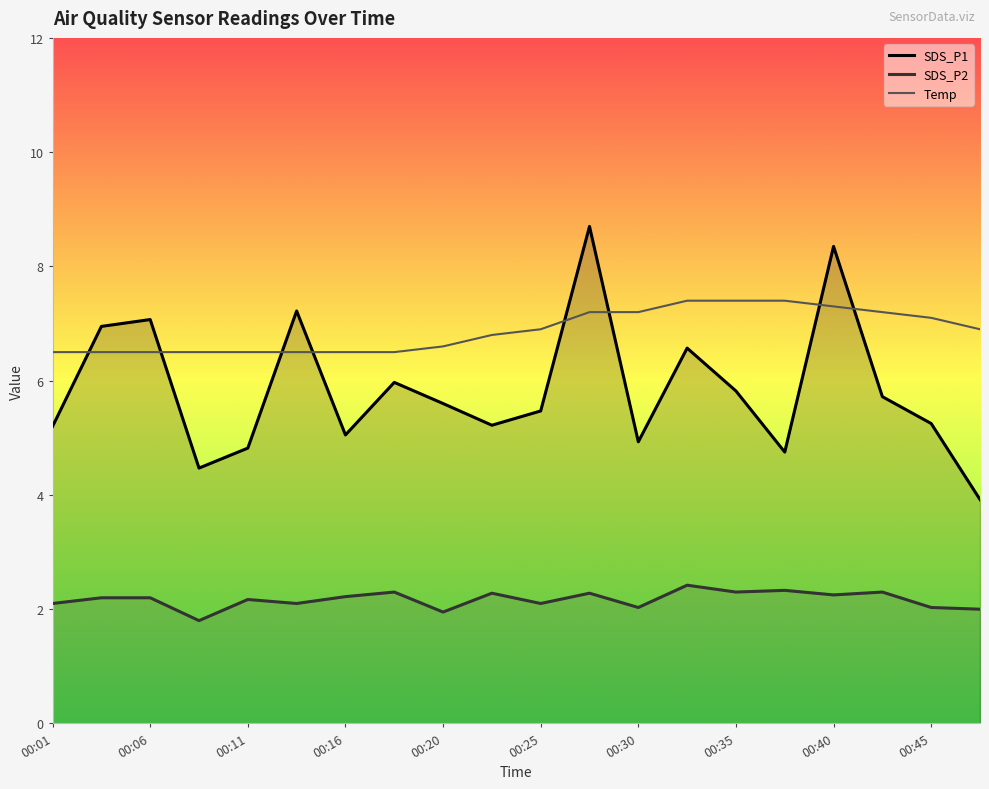

True or false: SDS_P1 has a value of 3.9 at 00:40.

False